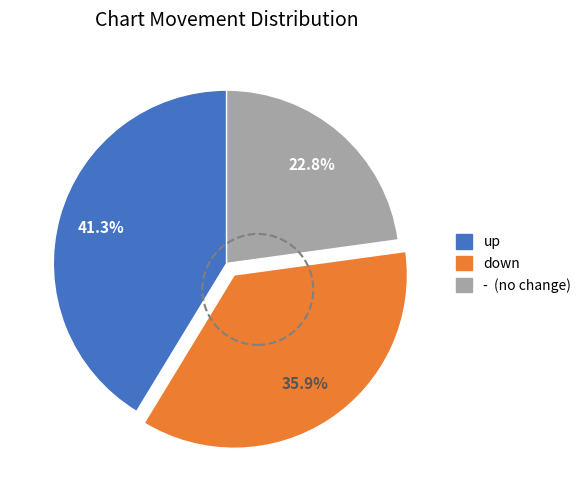

Combined, do - and up account for over 50%?

Yes